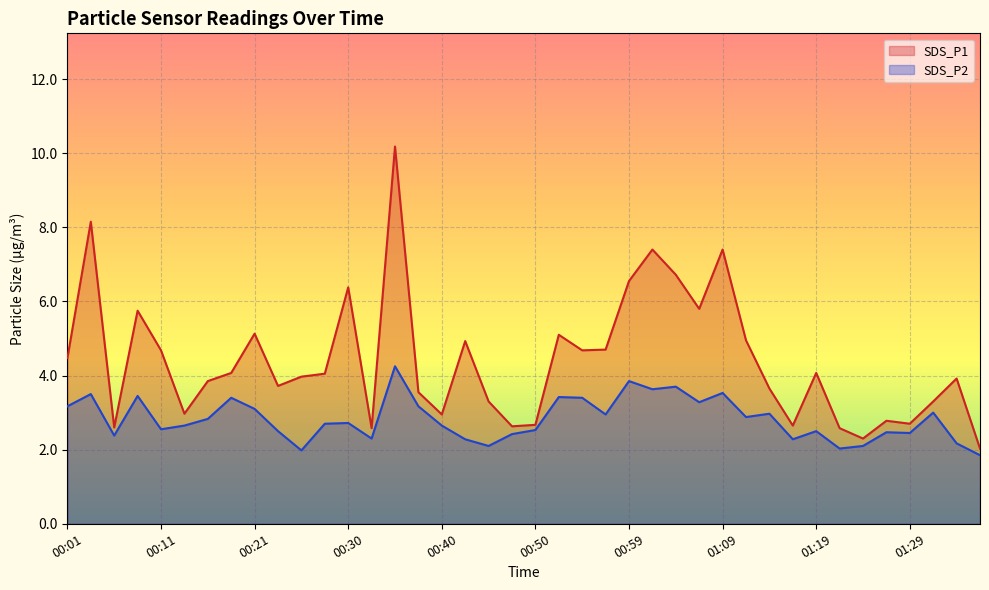

What is the label of the 26th point from the left?

01:02